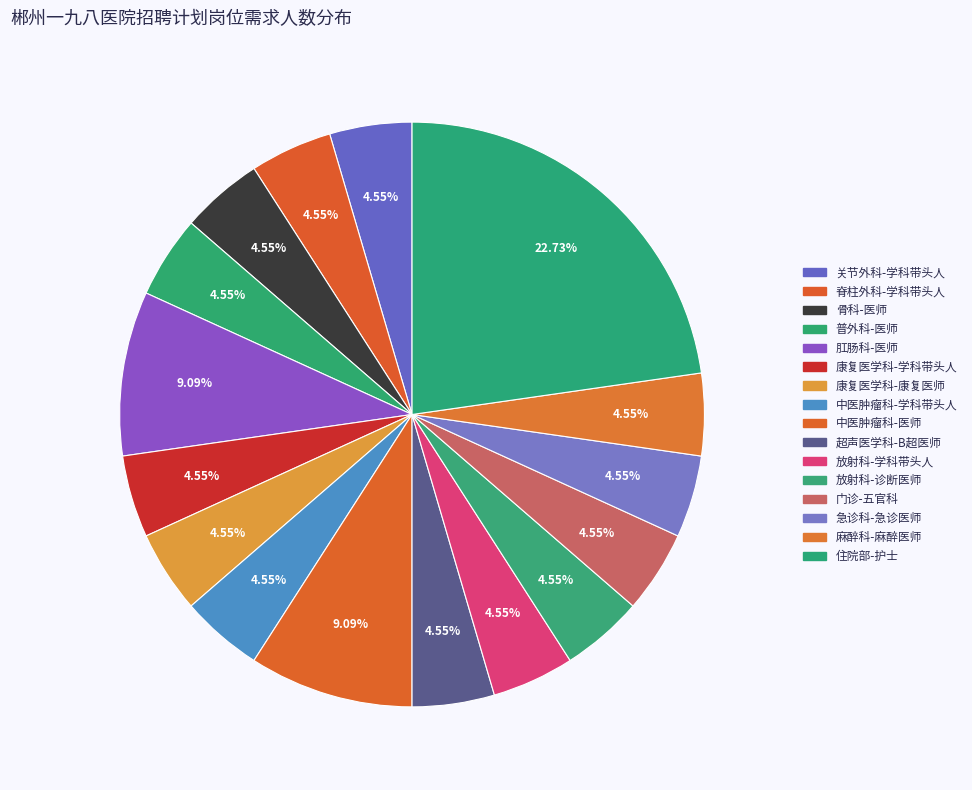

To the nearest percent, what percentage of the pie is 康复医学科-学科带头人?

5%